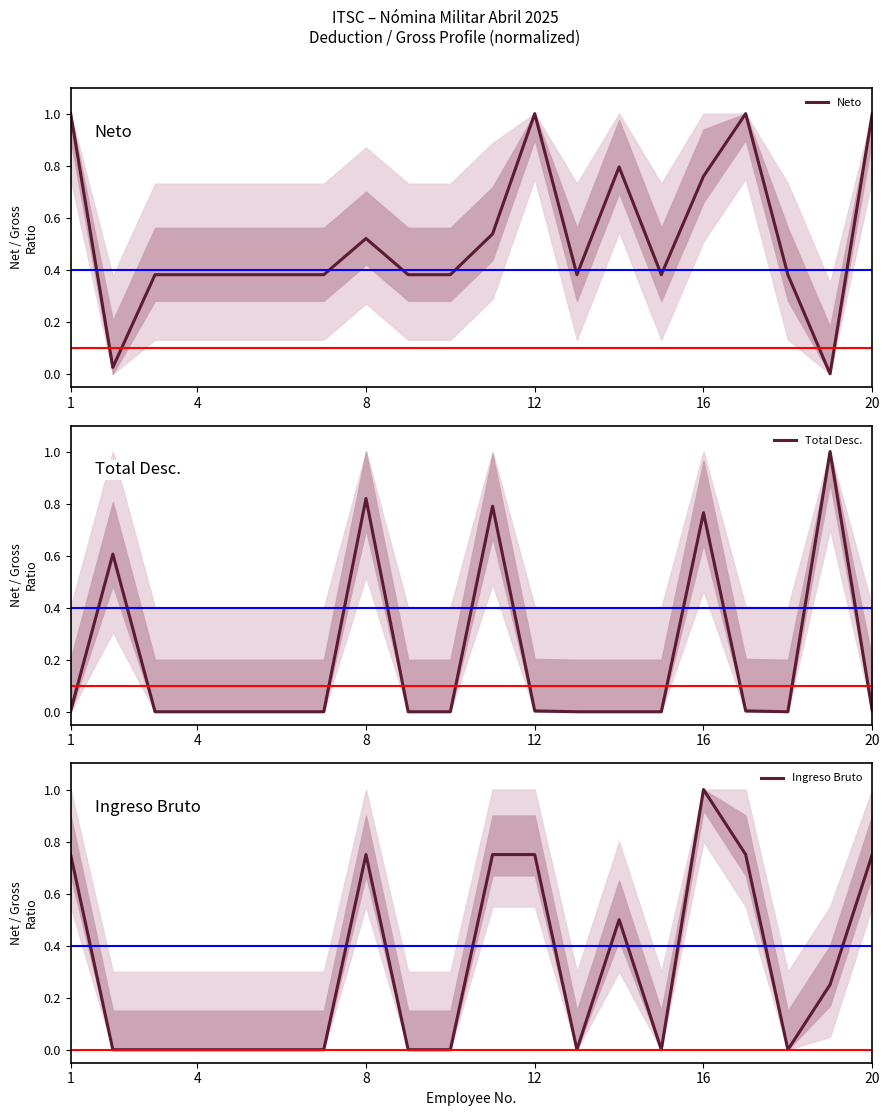

Which series has the largest total across all categories?

Neto